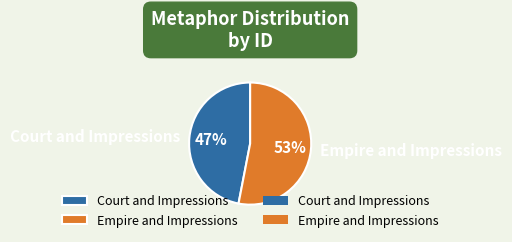

Is there a majority slice in this chart?

Yes